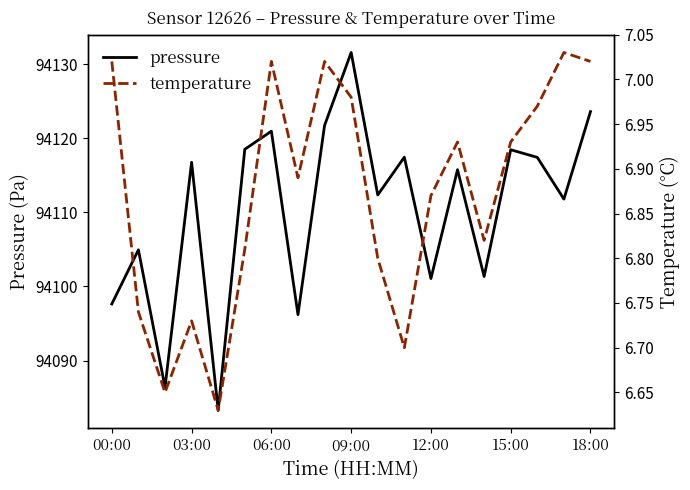

True or false: pressure and temperature intersect in this chart.

False